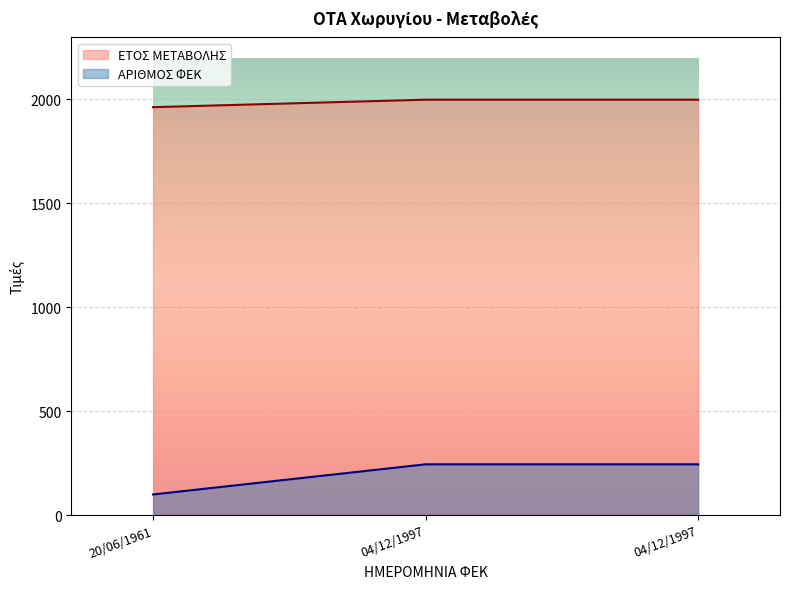

What is the label of the 3rd point from the left?

04/12/1997